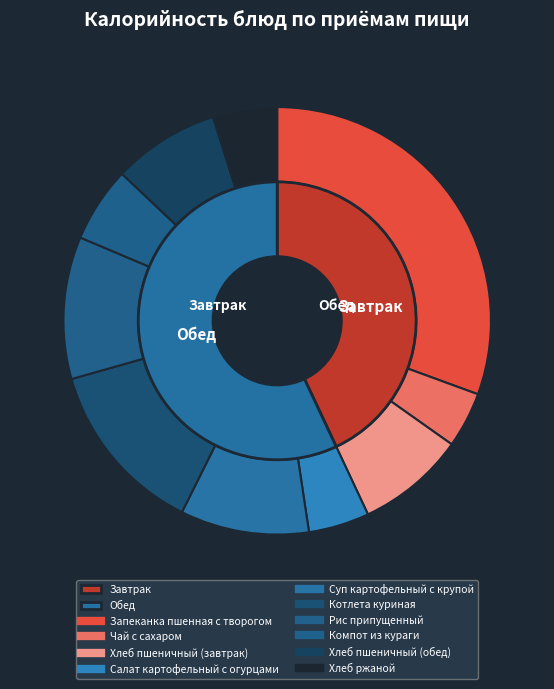

Which category has the biggest portion of the pie?

Запеканка пшенная с творогом